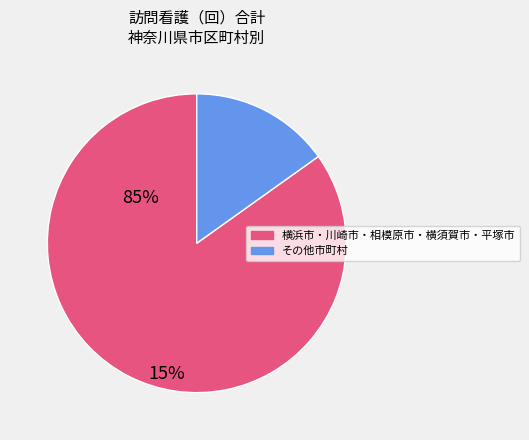

Is there any slice that represents more than half of the pie?

Yes